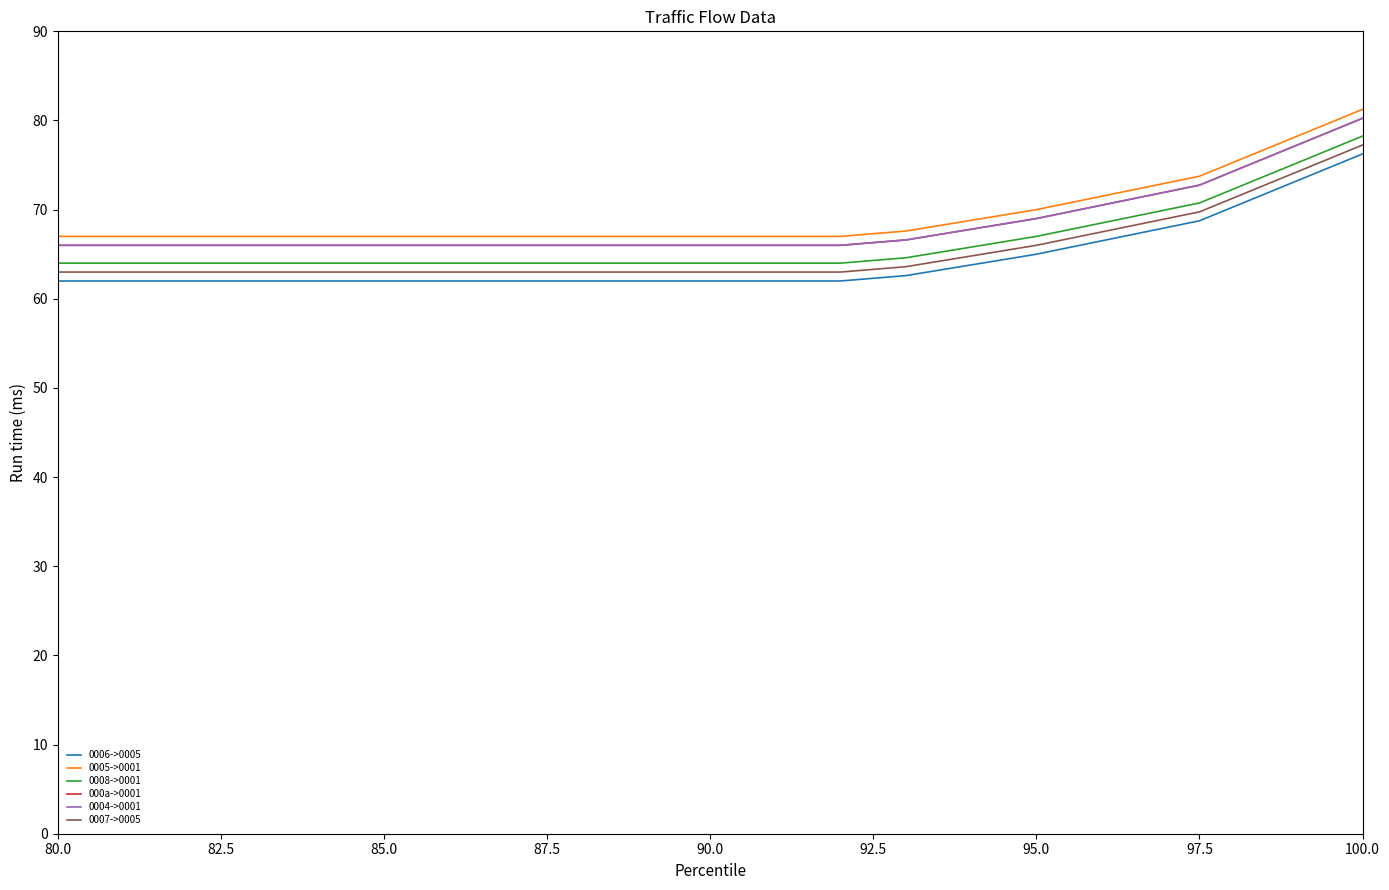

True or false: 0006->0005 and 0005->0001 intersect in this chart.

False